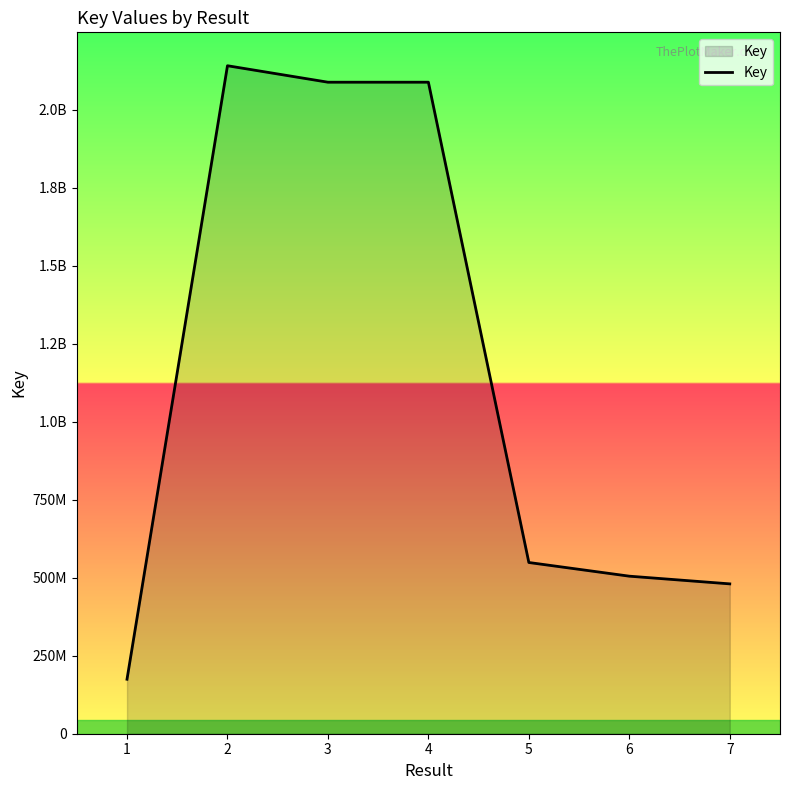

Is this an area chart (filled region under the line)?

Yes